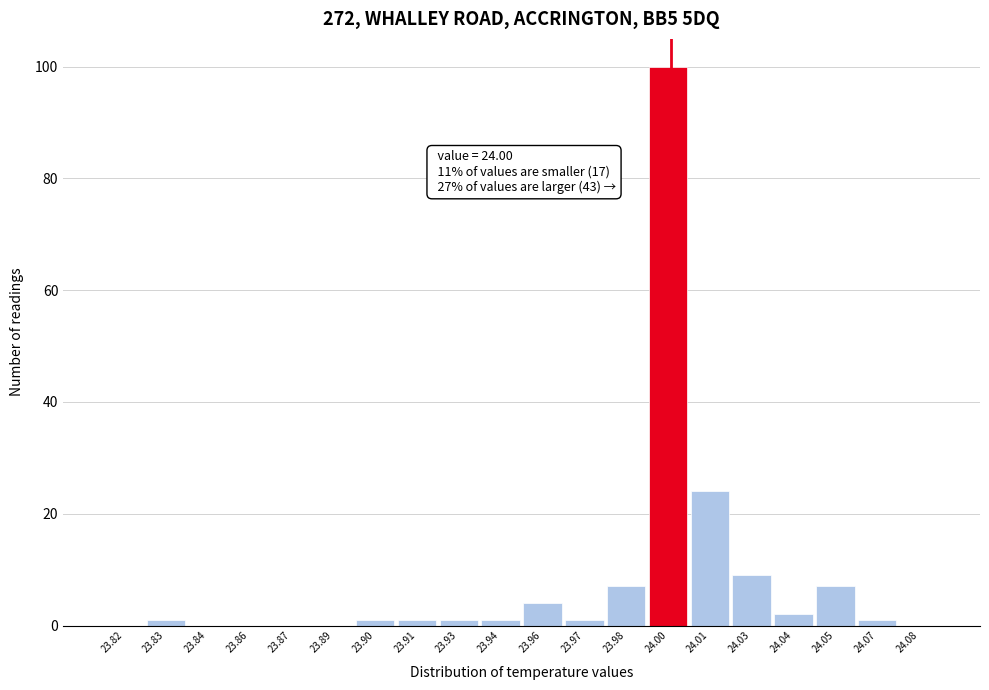

Reading left to right, transcribe all the data shown in this chart.

23.82=0	23.83=1	23.84=0	23.86=0	23.87=0	23.89=0	23.90=1	23.91=1	23.93=1	23.94=1	23.96=4	23.97=1	23.98=7	24.00=100	24.01=24	24.03=9	24.04=2	24.05=7	24.07=1	24.08=0